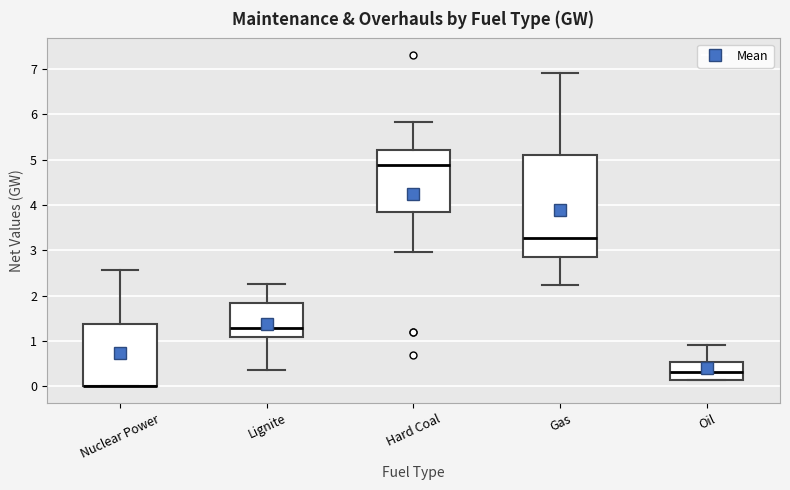

Where does the median line of the box for Lignite sit on the y-axis? The values are not printed on the chart, so give them approximately, as read against the axis.

1.3